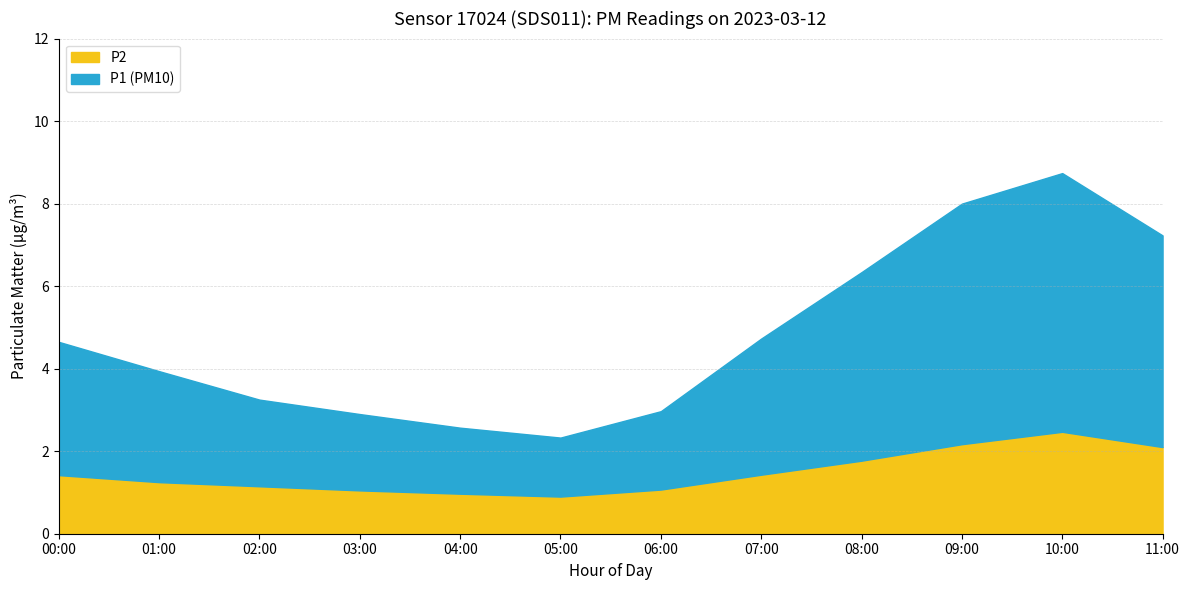

True or false: P1 and P2 cross at least once.

False